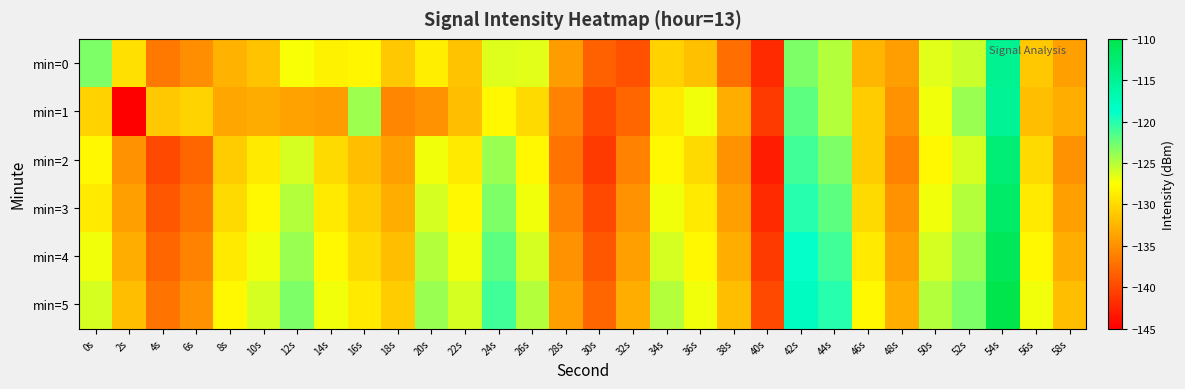

Reading left to right, extract all data points from this chart.

min=0: 0s=-123.0	2s=-129.7	4s=-136.7	6s=-135.2	8s=-132.7	10s=-131.6	12s=-127.3	14s=-128.4	16s=-128.1	18s=-131.2	20s=-128.6	22s=-131.5	24s=-126.3	26s=-126.4	28s=-134.3	30s=-138.2	32s=-139.4	34s=-130.6	36s=-131.8	38s=-137.5	40s=-142.1	42s=-123.0	44s=-124.9	46s=-132.5	48s=-134.1	50s=-126.5	52s=-125.7	54s=-114.8	56s=-131.2	58s=-134.0
min=1: 0s=-130.6	2s=-145.3	4s=-131.3	6s=-130.4	8s=-133.5	10s=-133.2	12s=-133.9	14s=-134.3	16s=-124.2	18s=-135.7	20s=-135.0	22s=-132.0	24s=-128.0	26s=-130.0	28s=-136.0	30s=-140.0	32s=-138.0	34s=-129.0	36s=-127.0	38s=-133.0	40s=-141.0	42s=-122.0	44s=-125.0	46s=-131.0	48s=-135.0	50s=-127.0	52s=-124.0	54s=-115.0	56s=-132.0	58s=-133.0
min=2: 0s=-128.0	2s=-135.0	4s=-140.0	6s=-138.0	8s=-131.0	10s=-129.0	12s=-126.0	14s=-130.0	16s=-132.0	18s=-134.0	20s=-127.0	22s=-129.0	24s=-124.0	26s=-128.0	28s=-137.0	30s=-141.0	32s=-136.0	34s=-128.0	36s=-130.0	38s=-135.0	40s=-143.0	42s=-121.0	44s=-123.0	46s=-131.0	48s=-136.0	50s=-128.0	52s=-126.0	54s=-113.0	56s=-130.0	58s=-135.0
min=3: 0s=-129.0	2s=-134.0	4s=-139.0	6s=-137.0	8s=-130.0	10s=-128.0	12s=-125.0	14s=-129.0	16s=-131.0	18s=-133.0	20s=-126.0	22s=-128.0	24s=-123.0	26s=-127.0	28s=-136.0	30s=-140.0	32s=-135.0	34s=-127.0	36s=-129.0	38s=-134.0	40s=-142.0	42s=-120.0	44s=-122.0	46s=-130.0	48s=-135.0	50s=-127.0	52s=-125.0	54s=-112.0	56s=-129.0	58s=-134.0
min=4: 0s=-127.0	2s=-133.0	4s=-138.0	6s=-136.0	8s=-129.0	10s=-127.0	12s=-124.0	14s=-128.0	16s=-130.0	18s=-132.0	20s=-125.0	22s=-127.0	24s=-122.0	26s=-126.0	28s=-135.0	30s=-139.0	32s=-134.0	34s=-126.0	36s=-128.0	38s=-133.0	40s=-141.0	42s=-119.0	44s=-121.0	46s=-129.0	48s=-134.0	50s=-126.0	52s=-124.0	54s=-111.0	56s=-128.0	58s=-133.0
min=5: 0s=-126.0	2s=-132.0	4s=-137.0	6s=-135.0	8s=-128.0	10s=-126.0	12s=-123.0	14s=-127.0	16s=-129.0	18s=-131.0	20s=-124.0	22s=-126.0	24s=-121.0	26s=-125.0	28s=-134.0	30s=-138.0	32s=-133.0	34s=-125.0	36s=-127.0	38s=-132.0	40s=-140.0	42s=-118.0	44s=-120.0	46s=-128.0	48s=-133.0	50s=-125.0	52s=-123.0	54s=-110.0	56s=-127.0	58s=-132.0